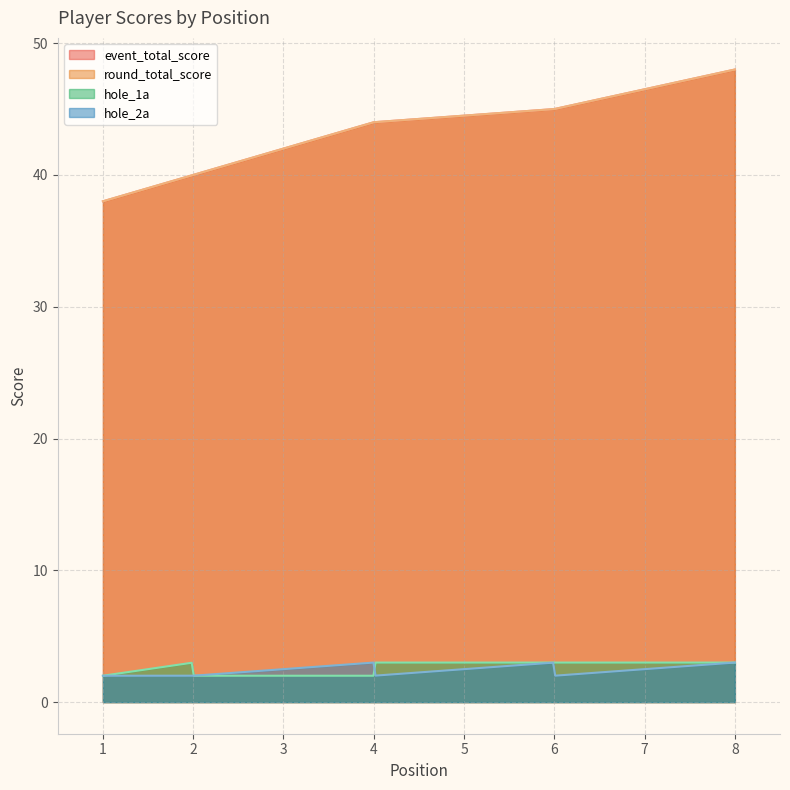

Which label corresponds to the largest value in the chart?

8